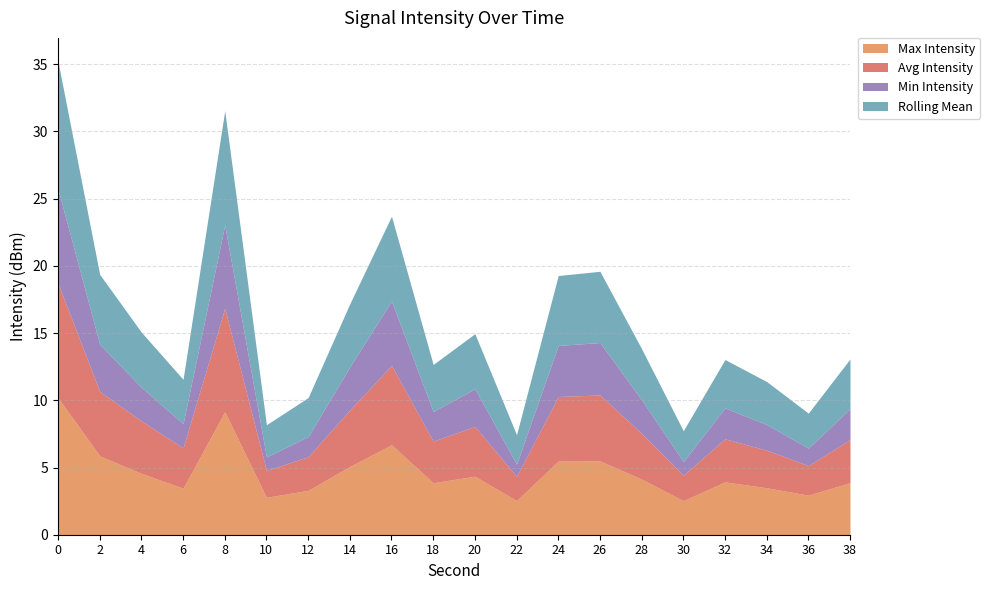

The Max Intensity series shows 6.7 at 32. True or false?

False